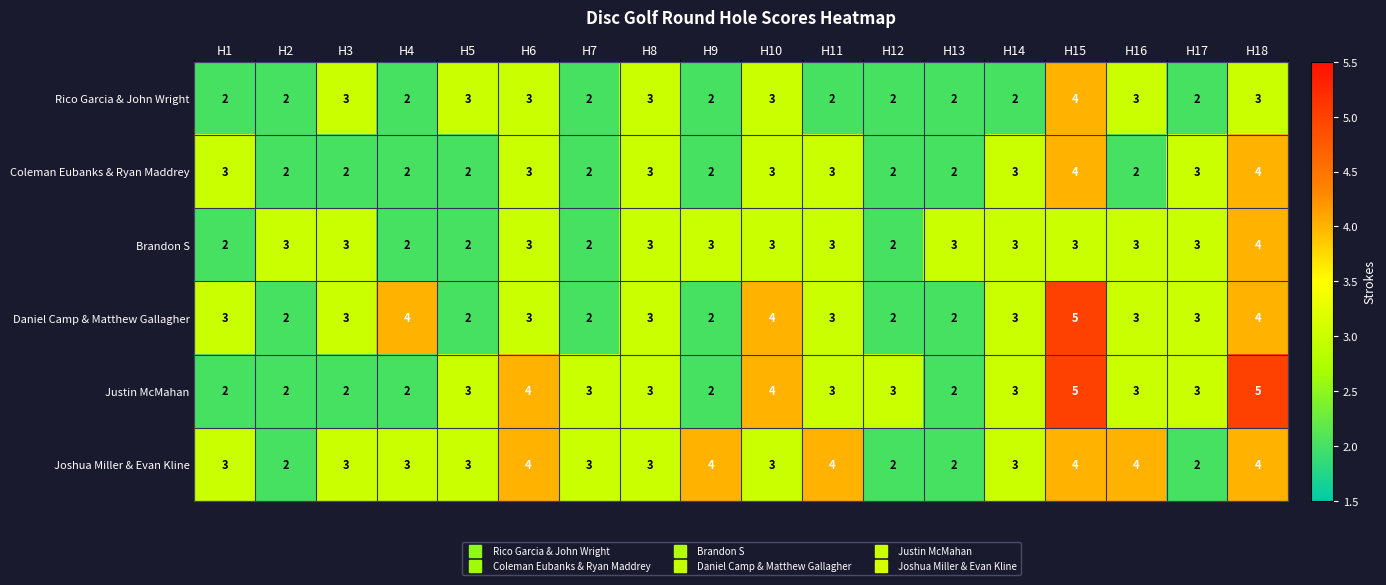

What is the maximum value for Daniel Camp & Matthew Gallagher?

5